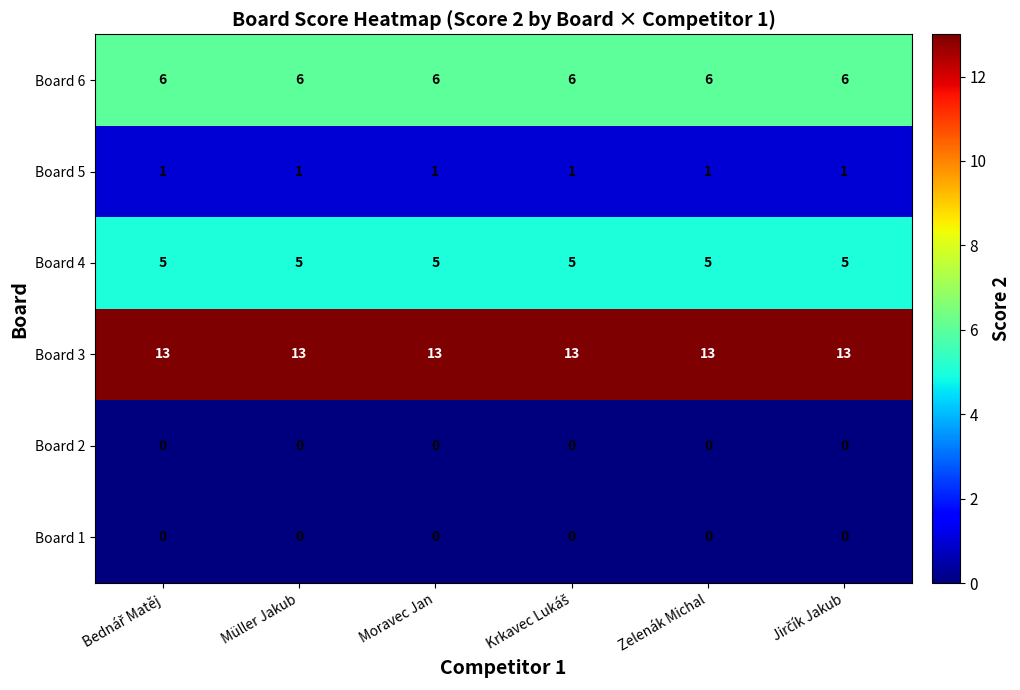

What is the spread (max minus min) of values at Moravec Jan?

13